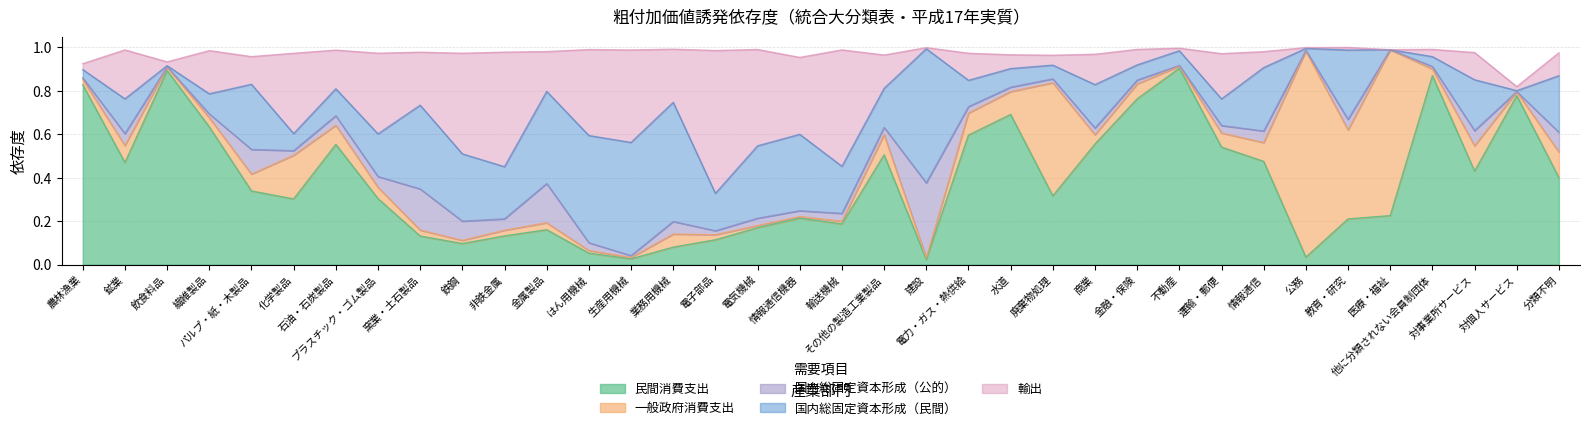

The value of 国内総固定資本形成（公的） at 建設 is 0.3. True or false?

True